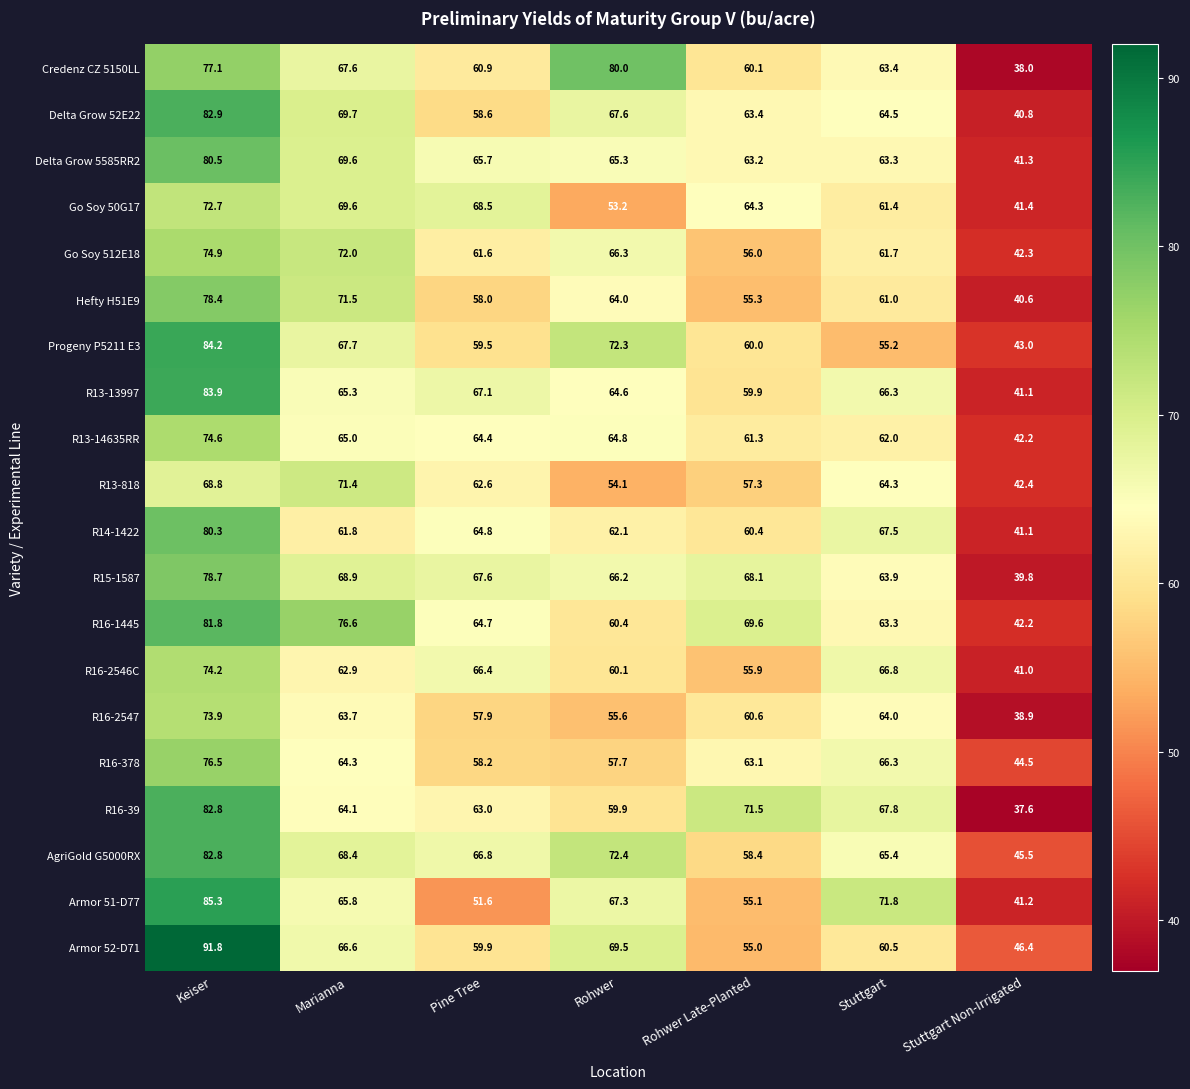

Which series changed the most between Keiser and Rohwer Late-Planted?

Armor 52-D71